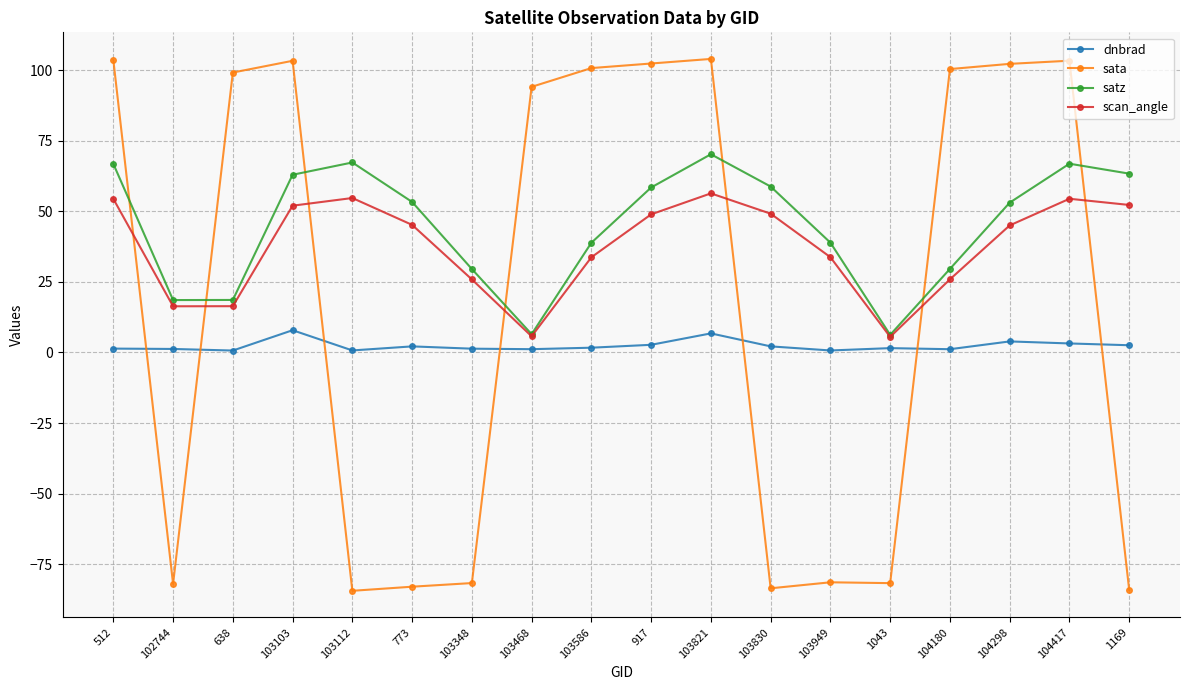

What is the minimum value for satz?

6.2